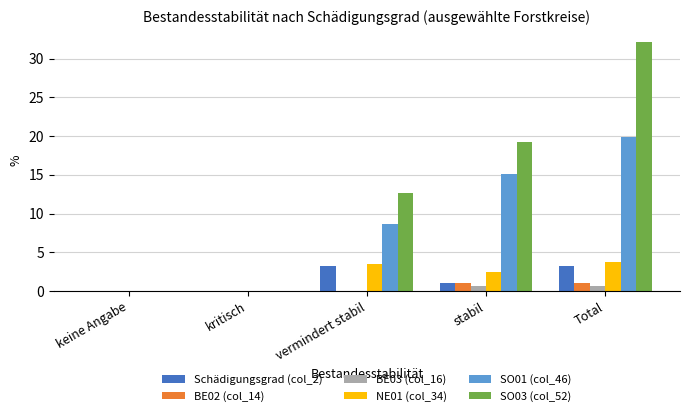

What is the sum of the NE01 (col_34) values at Total and kritisch?

3.8